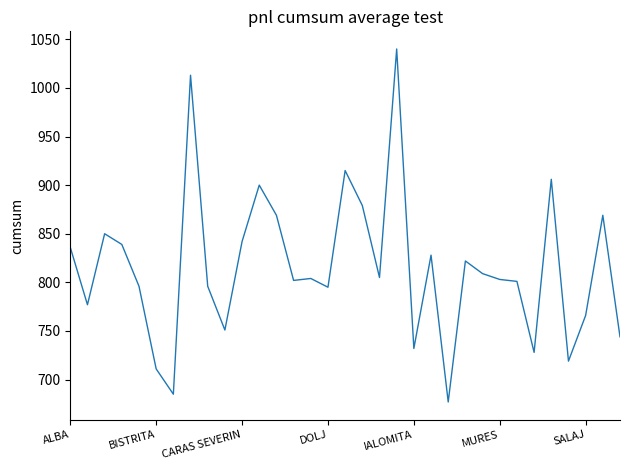

What is the difference between the maximum and minimum values?

363